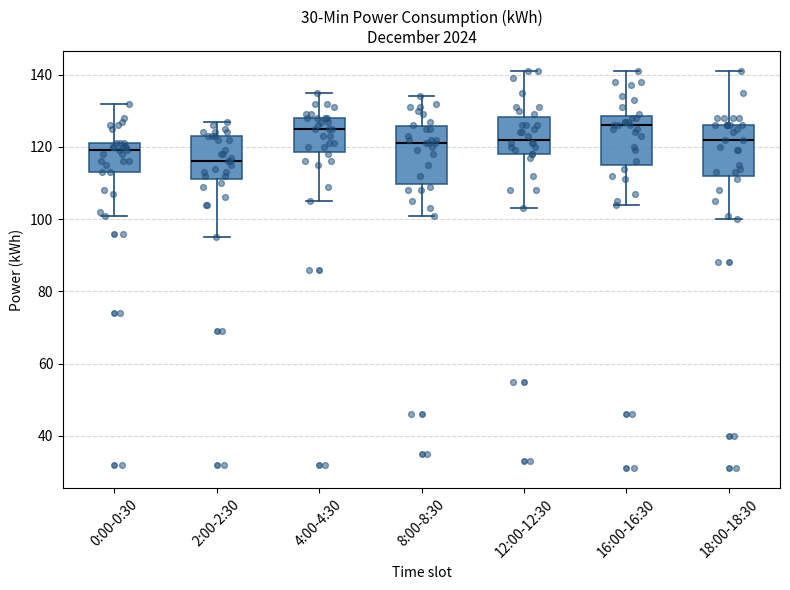

Reading left to right, transcribe this box plot: for each box, give where its median line is, the range the box spans, and where its two whiskers end, as read against the y-axis. The values are not printed on the chart, so give them approximately, as read against the axis.

0:00-0:30: median 120, box 114 to 122, whiskers 102 to 132
2:00-2:30: median 116, box 112 to 124, whiskers 96 to 128
4:00-4:30: median 126, box 118 to 128, whiskers 106 to 136
8:00-8:30: median 122, box 110 to 126, whiskers 102 to 134
12:00-12:30: median 122, box 118 to 128, whiskers 104 to 142
16:00-16:30: median 126, box 116 to 128, whiskers 104 to 142
18:00-18:30: median 122, box 112 to 126, whiskers 100 to 142